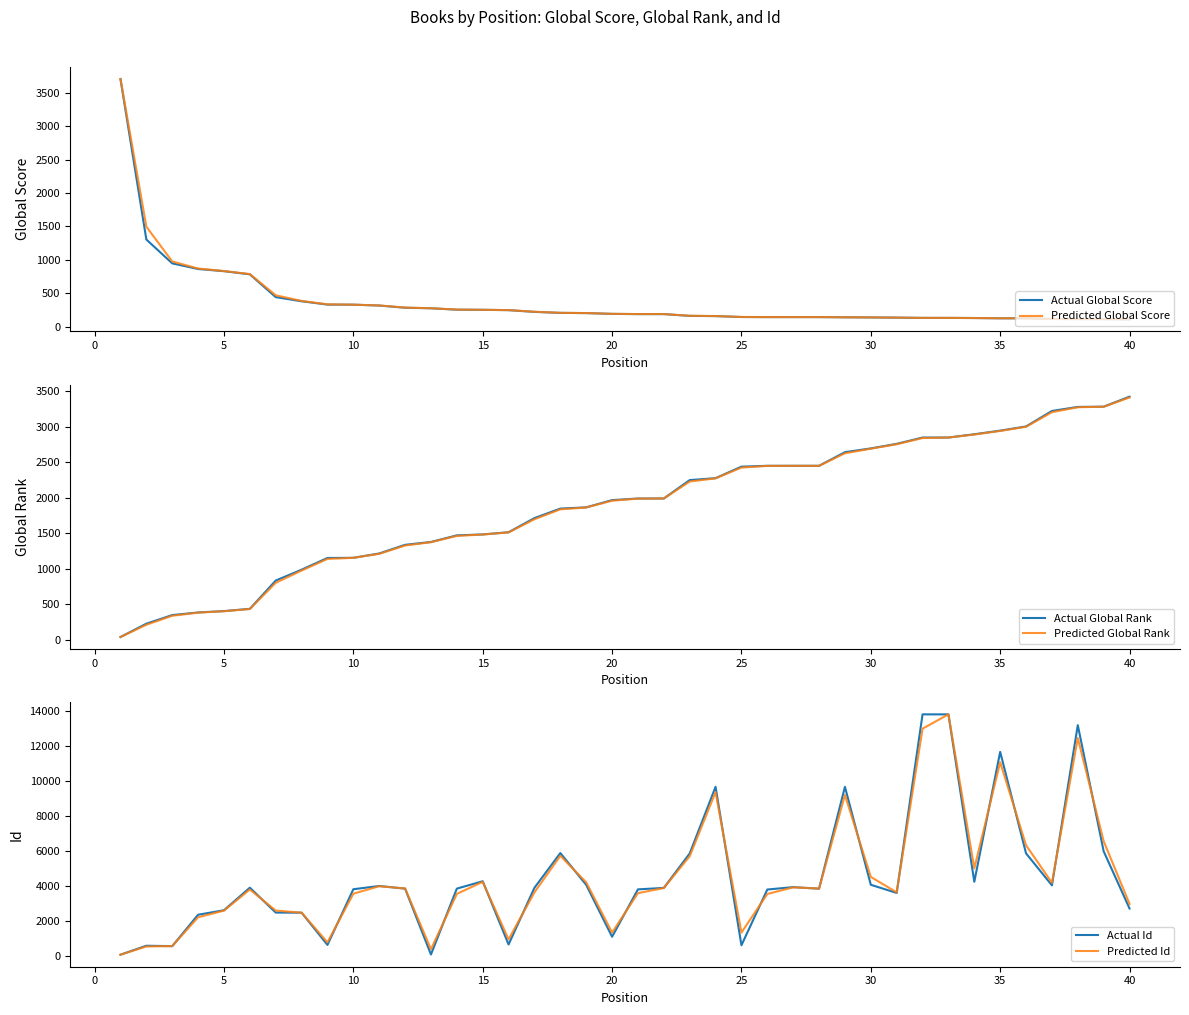

What is the maximum value for Actual Global Score?

3707.0